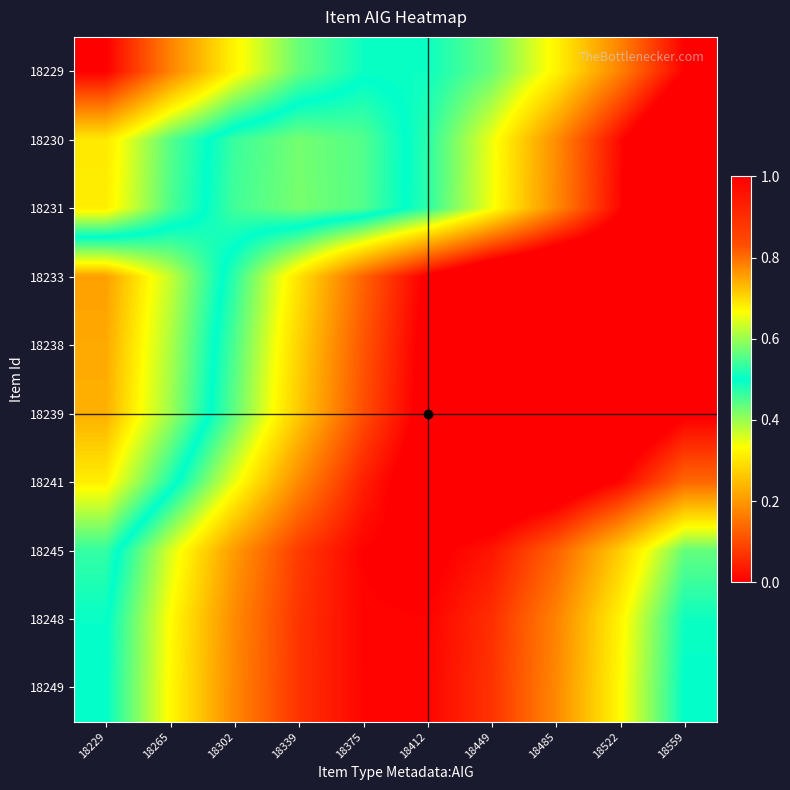

What is the total value across all series at 18559?

1.2